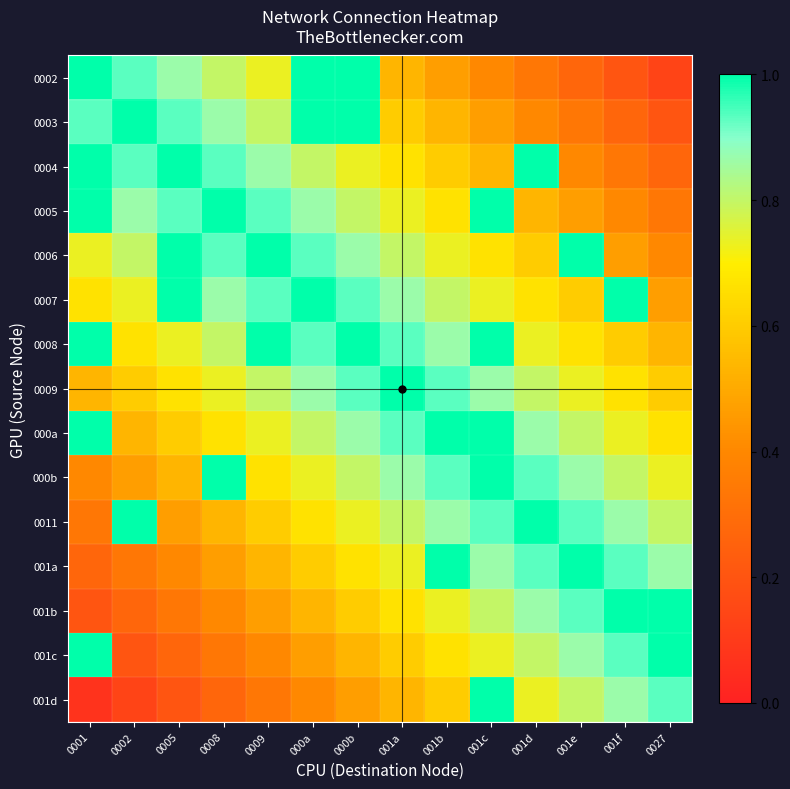

What is the total value across all series at 001f?

10.1